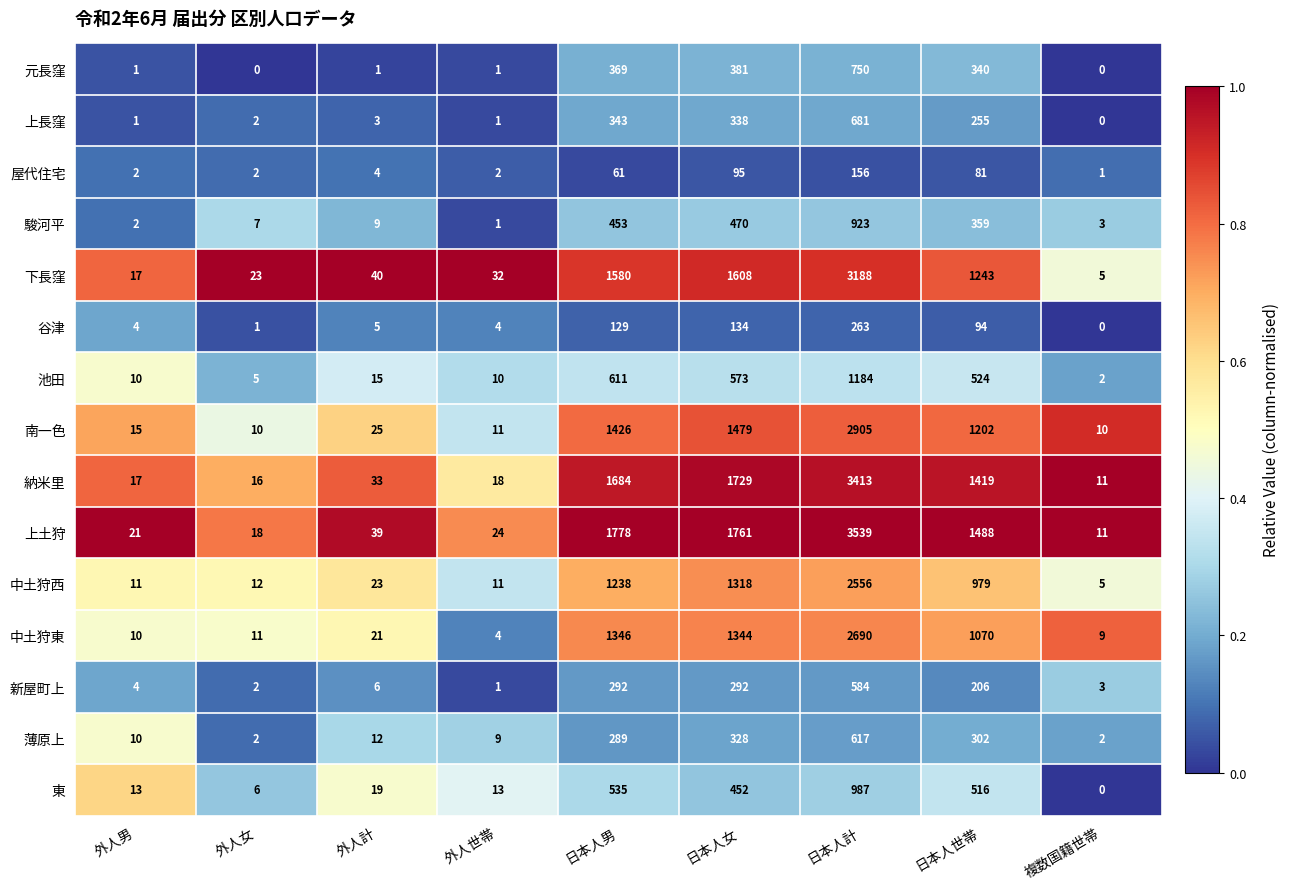

What value does the 中土狩東 series have at 日本人女, to the nearest 100?

1300